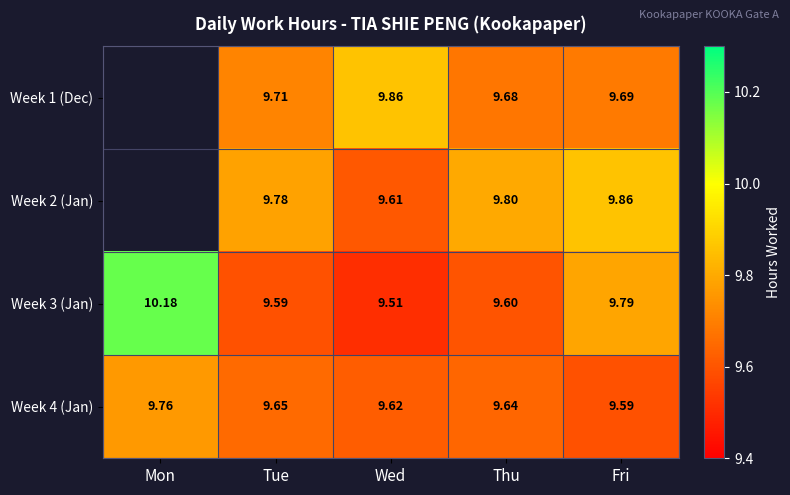

Which category has the lowest value in the Week 4 (Jan) series?

Fri